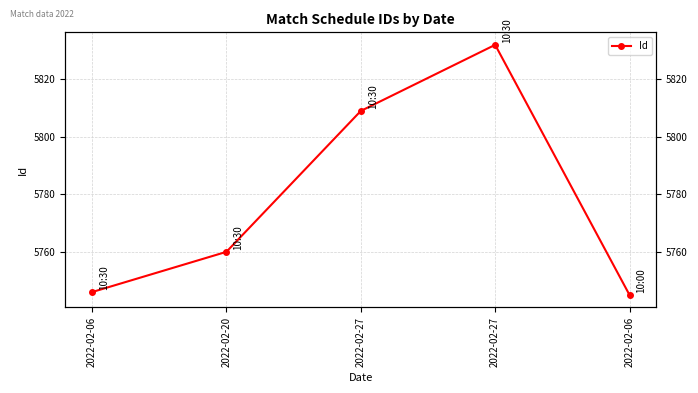

The value at 2022-02-06 is 3611. True or false?

False